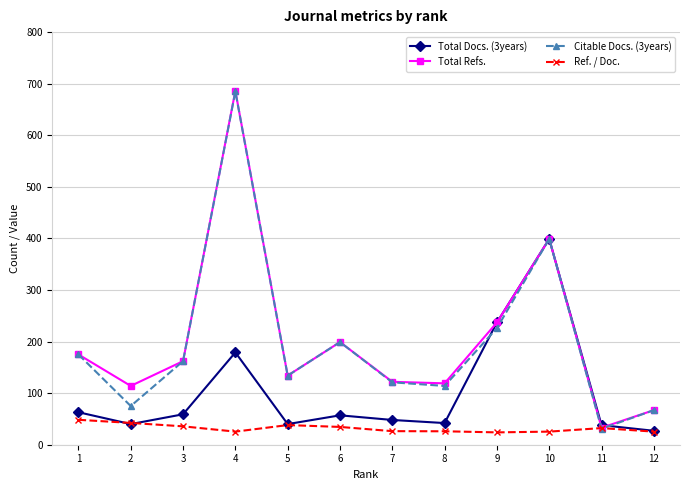

What is the average value of the Total Refs. series?

203.9